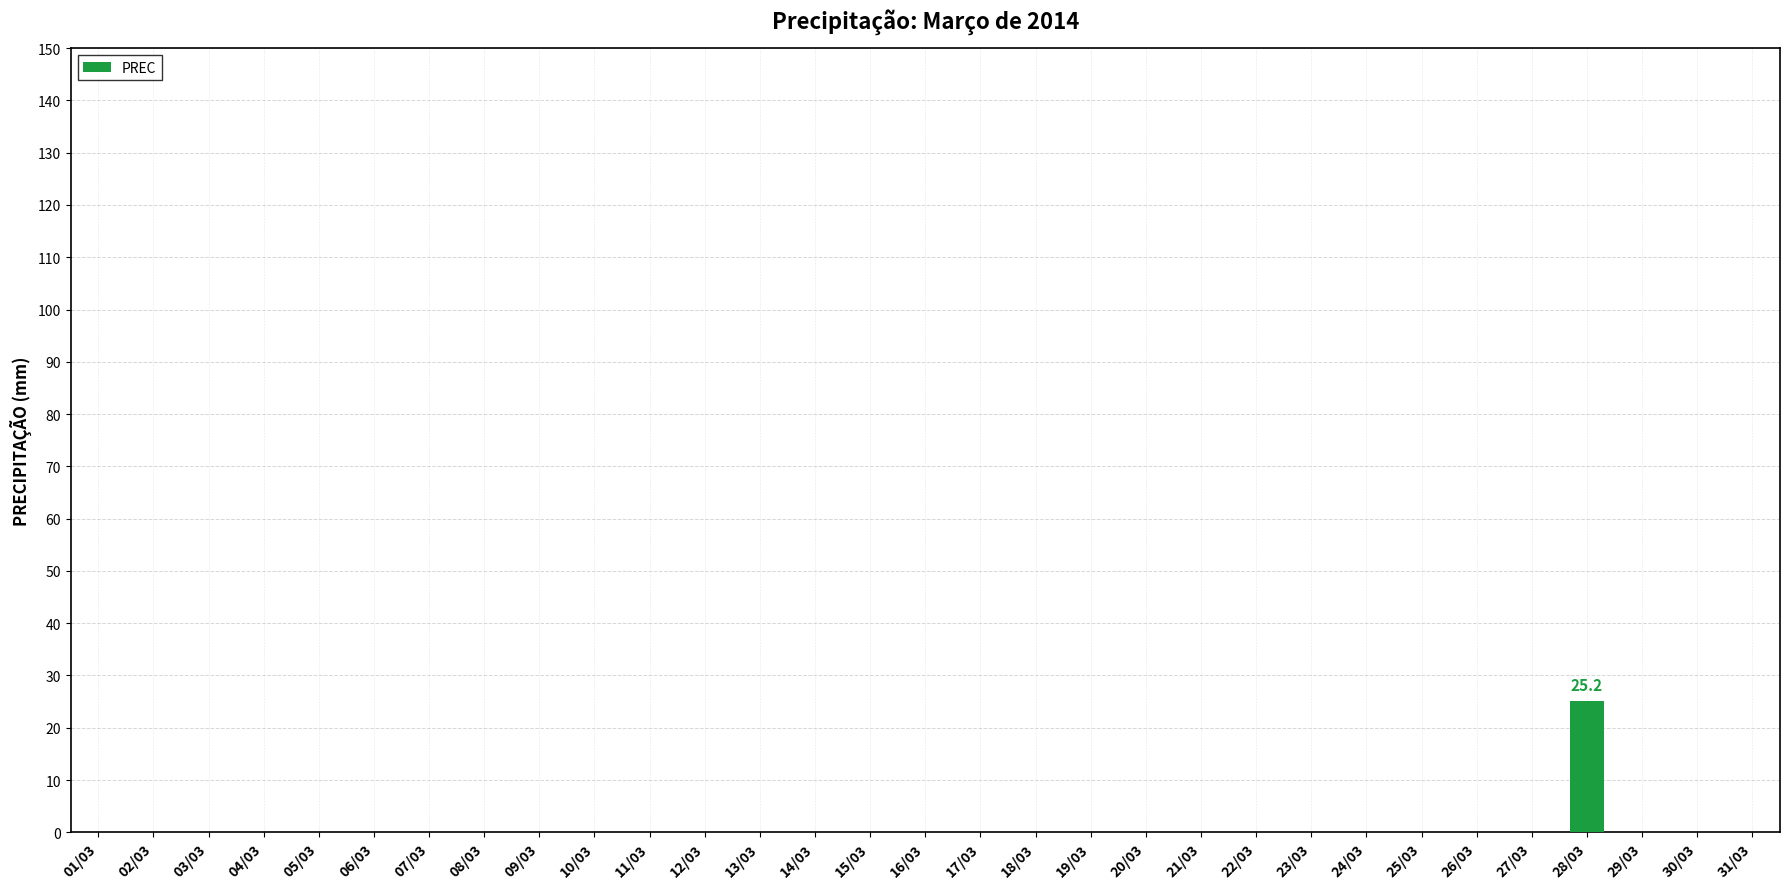

Is it true that the value at 24/03 is -9.5?

False